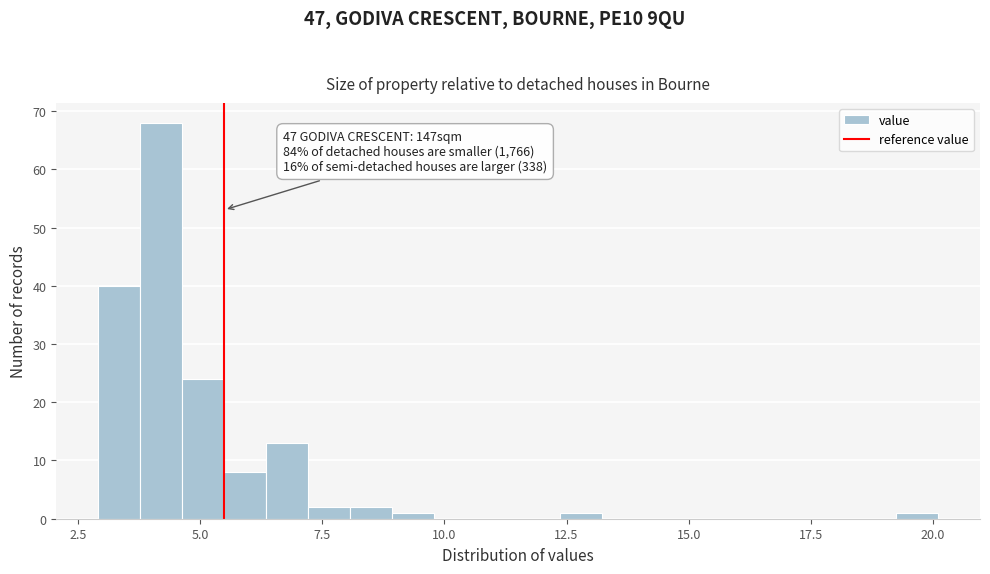

Around what value on the x-axis is the tallest bar? Give the approximate position of its centre, as read against the axis.

4.0